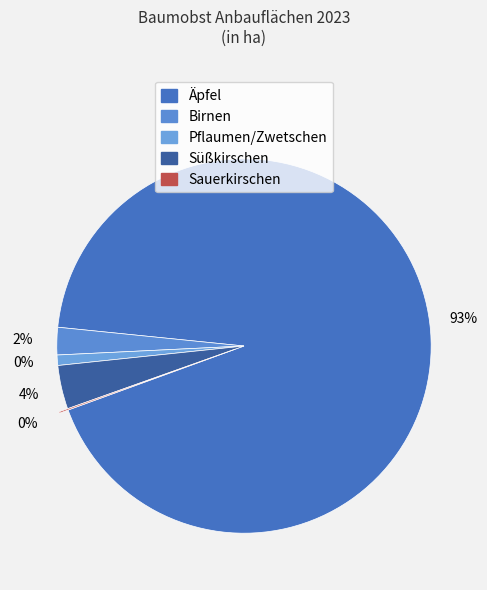

Count the number of slices in the pie.

5